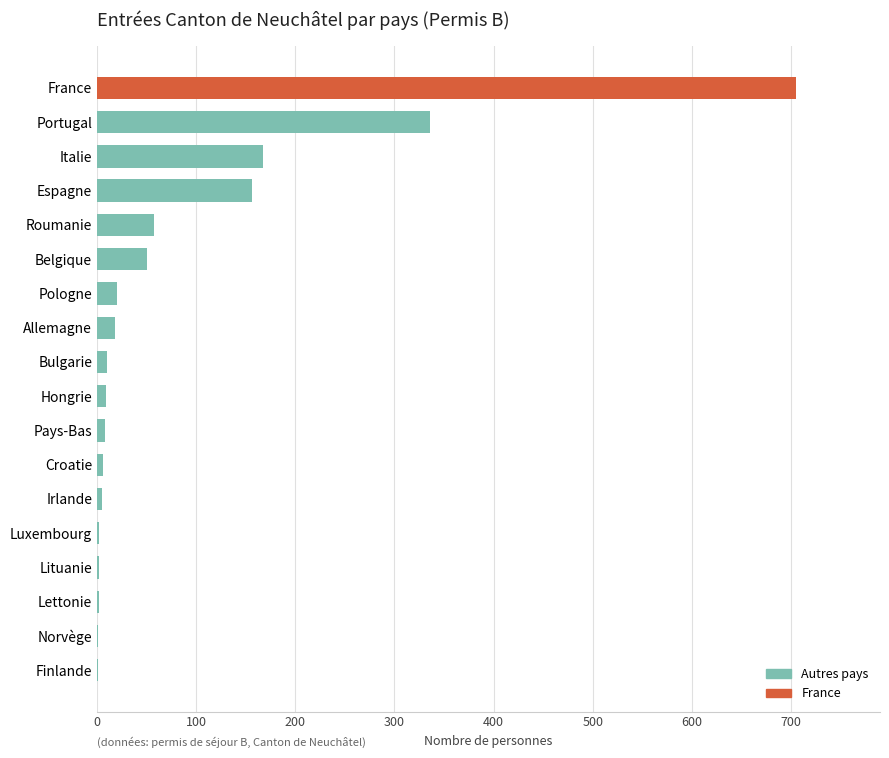

The value at Belgique is 89. True or false?

False